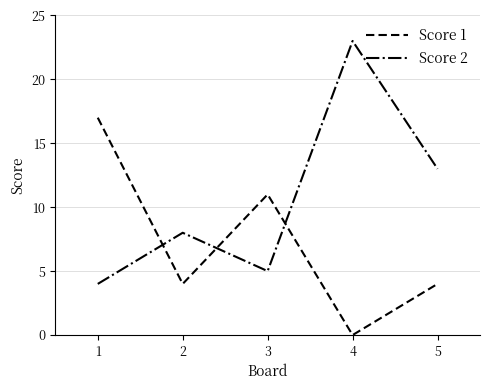

Between 1 and 2, which series saw the biggest shift?

Score 1